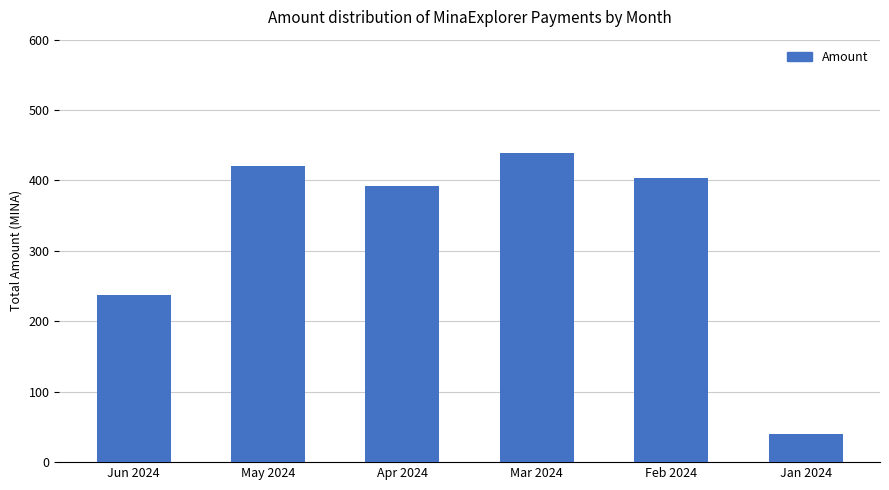

True or false: the data shows 392.4 at Apr 2024.

True